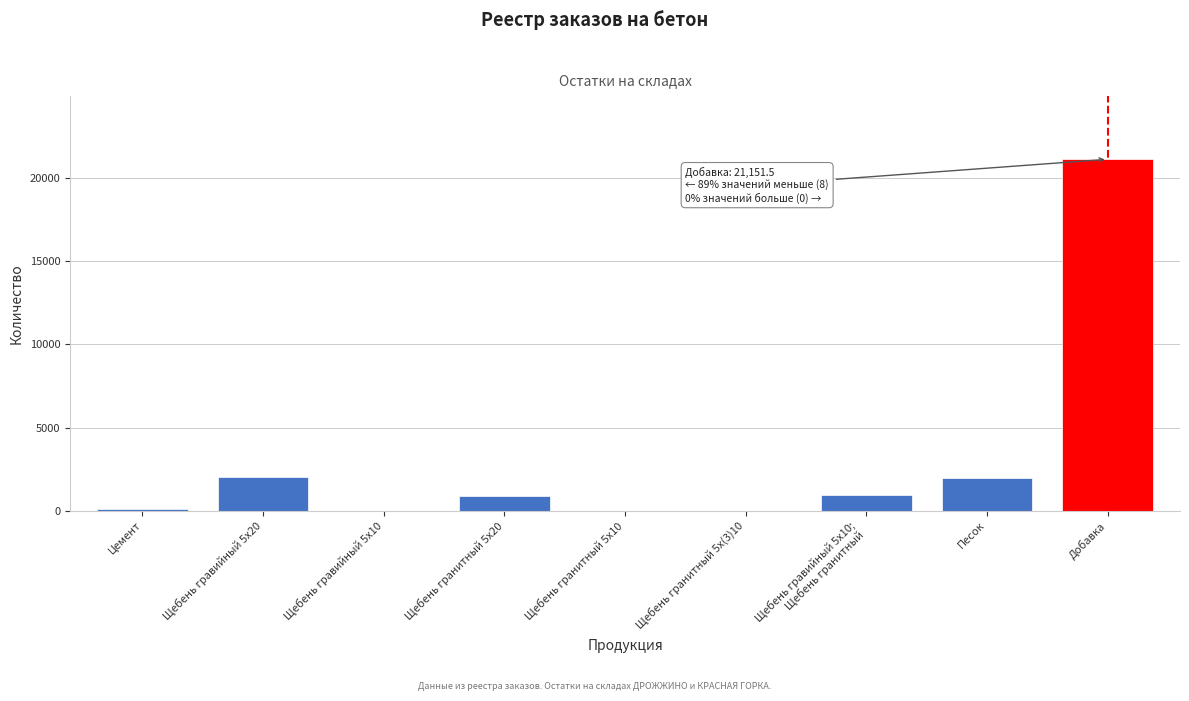

What is the change in value from Щебень гравийный 5х20 to Добавка?

+19139.2